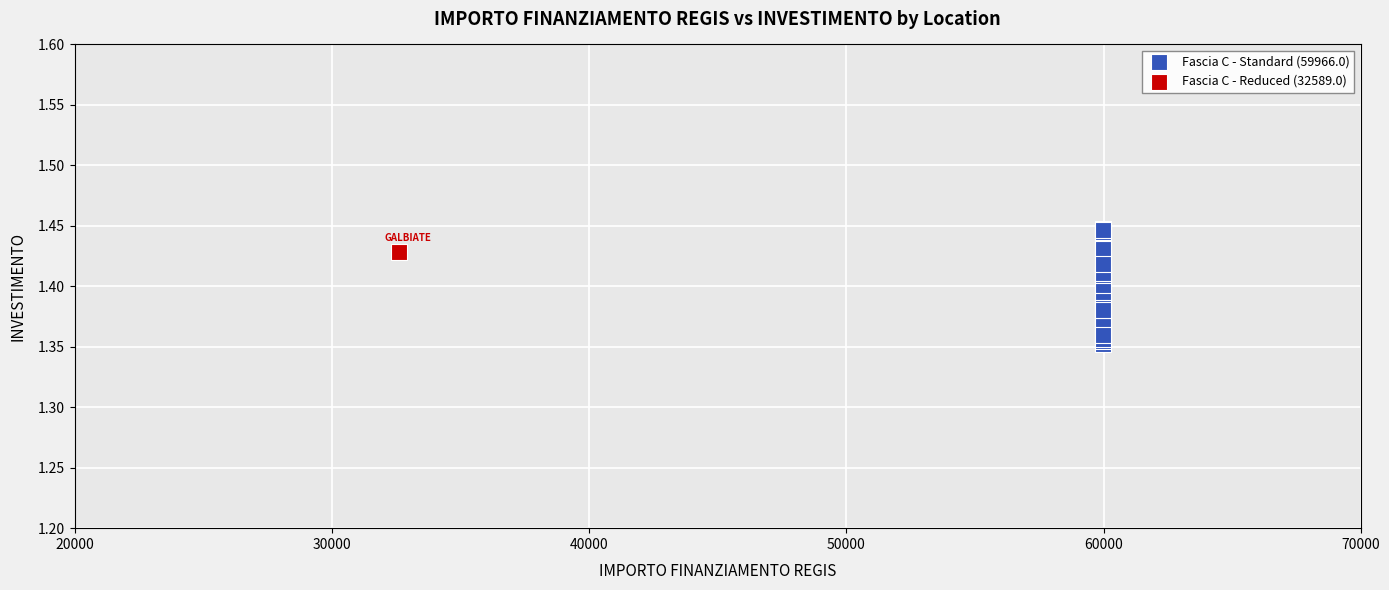

What are all the series names shown in the legend?

Fascia C - Standard (59966.0), Fascia C - Reduced (32589.0)